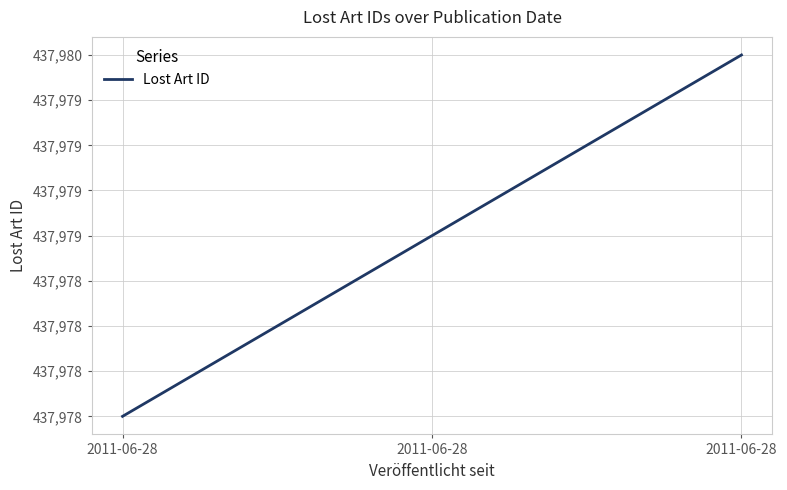

Is this an area chart (filled region under the line)?

No